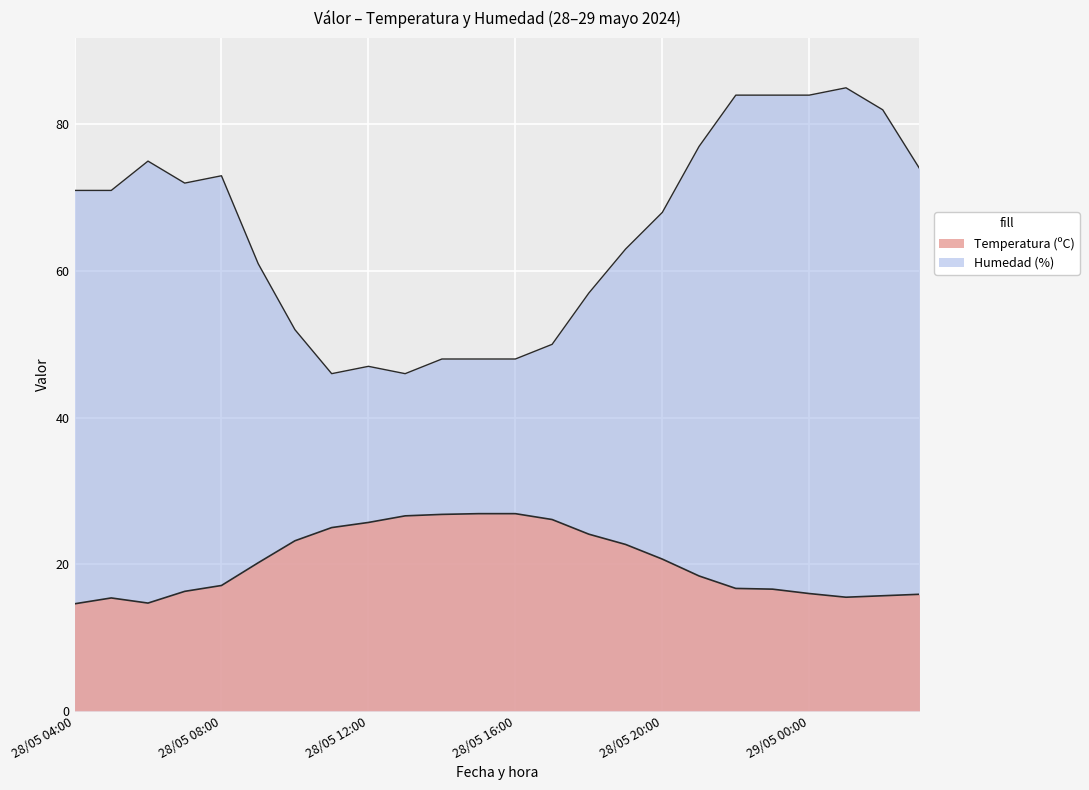

True or false: Humedad (%) and Temperatura (ºC) cross at least once.

False